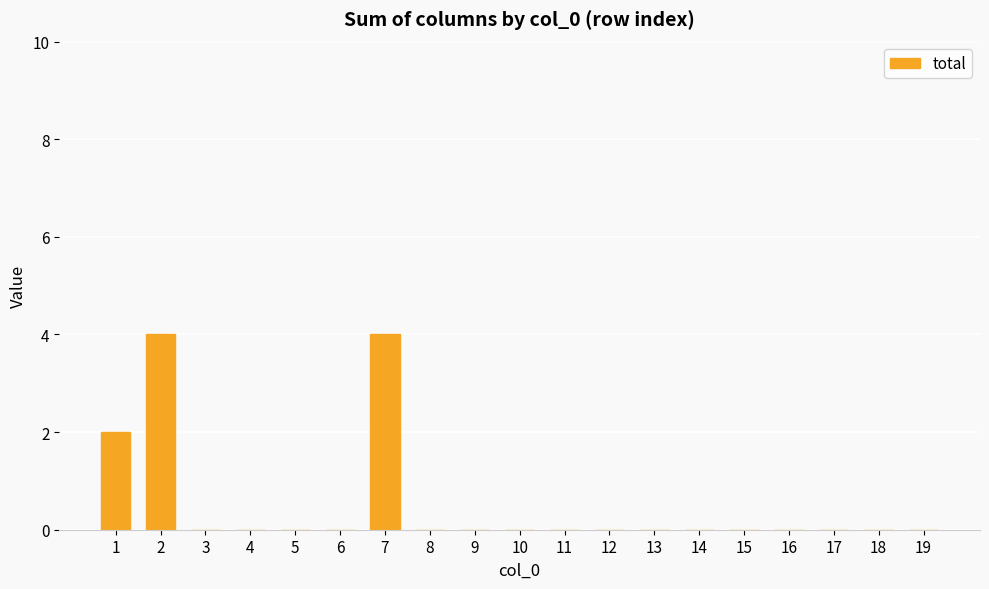

What is the maximum value shown in the chart?

4